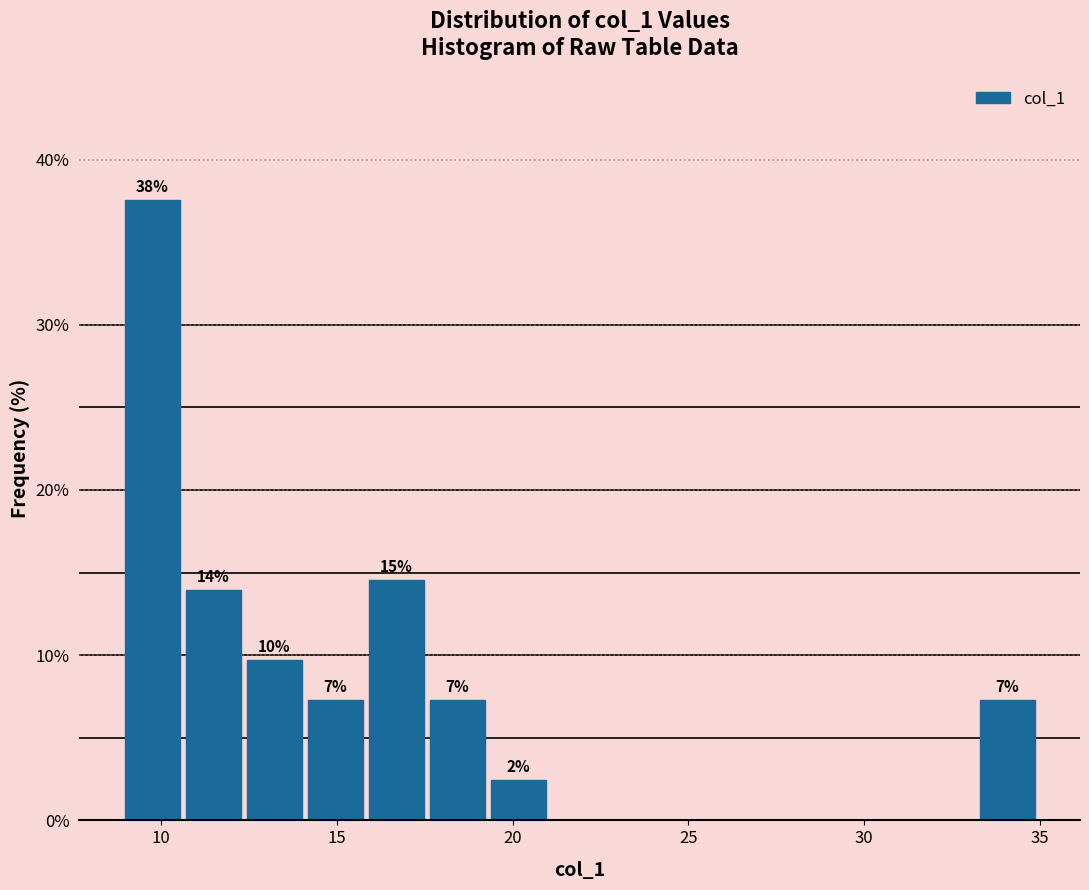

Read against the x-axis, roughly where is the centre of the tallest bar?

9.5